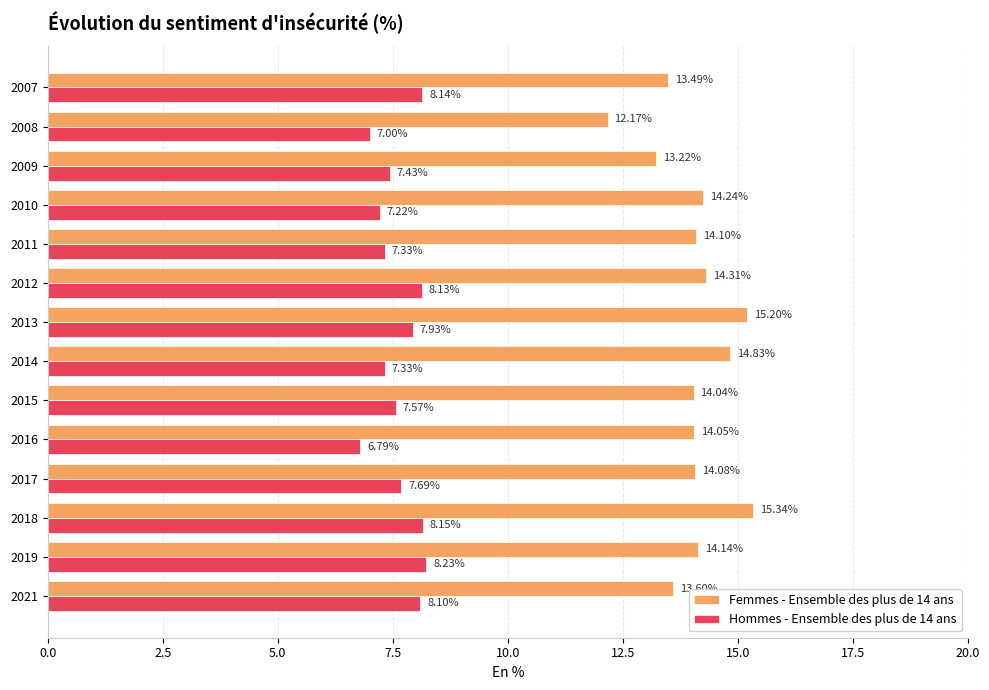

Between 2008 and 2018, which series saw the biggest shift?

Femmes - Ensemble des plus de 14 ans